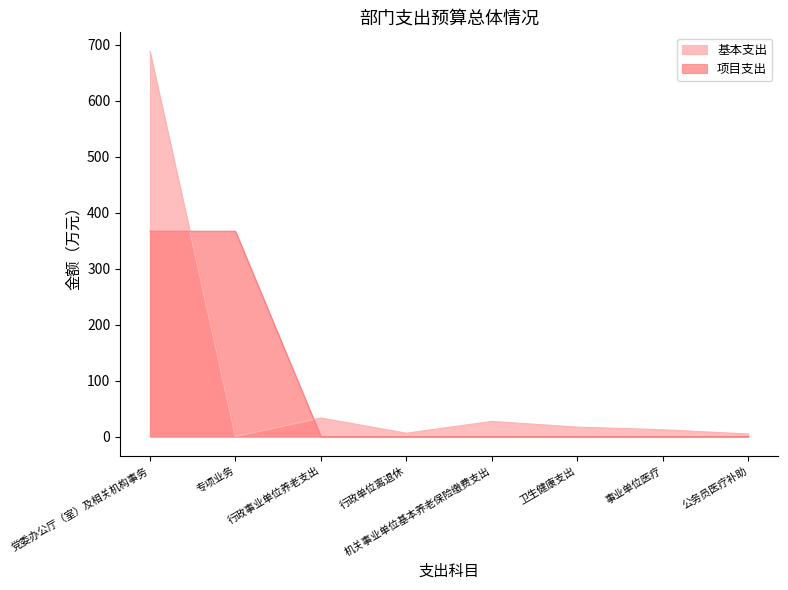

What is the label of the 6th point from the right?

行政事业单位养老支出